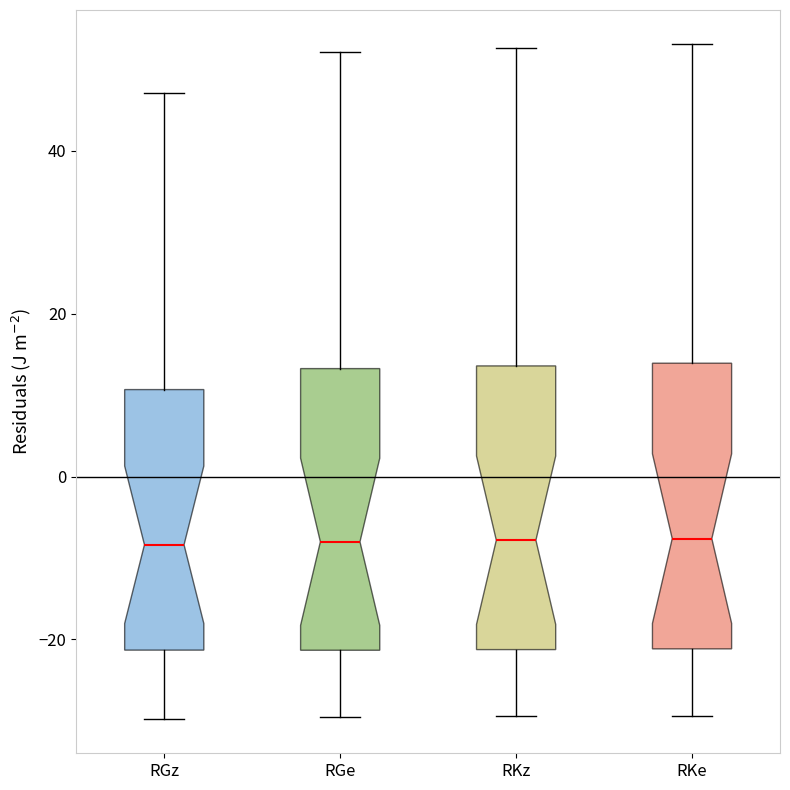

Where does the upper whisker of the box for RKe end on the y-axis? The values are not printed on the chart, so give them approximately, as read against the axis.

54